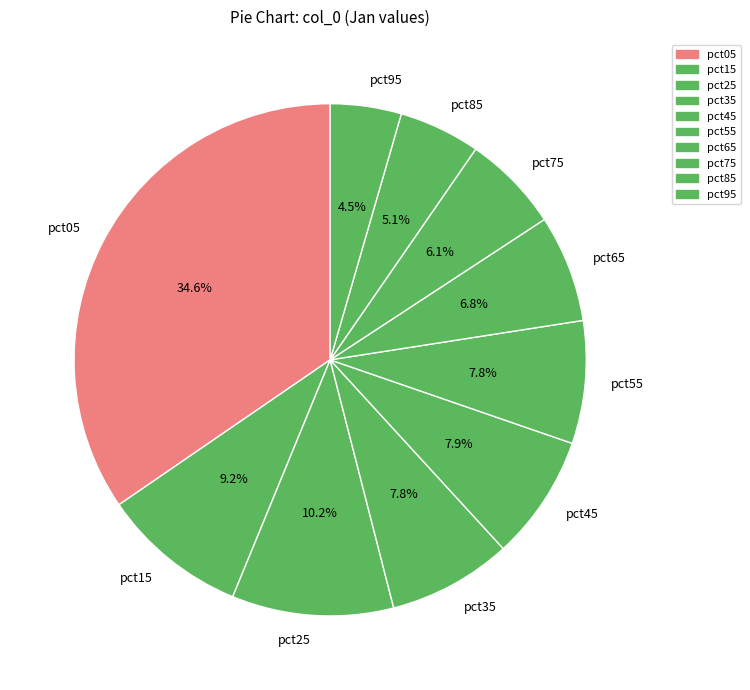

What portion of the pie excludes pct35?

92.2%